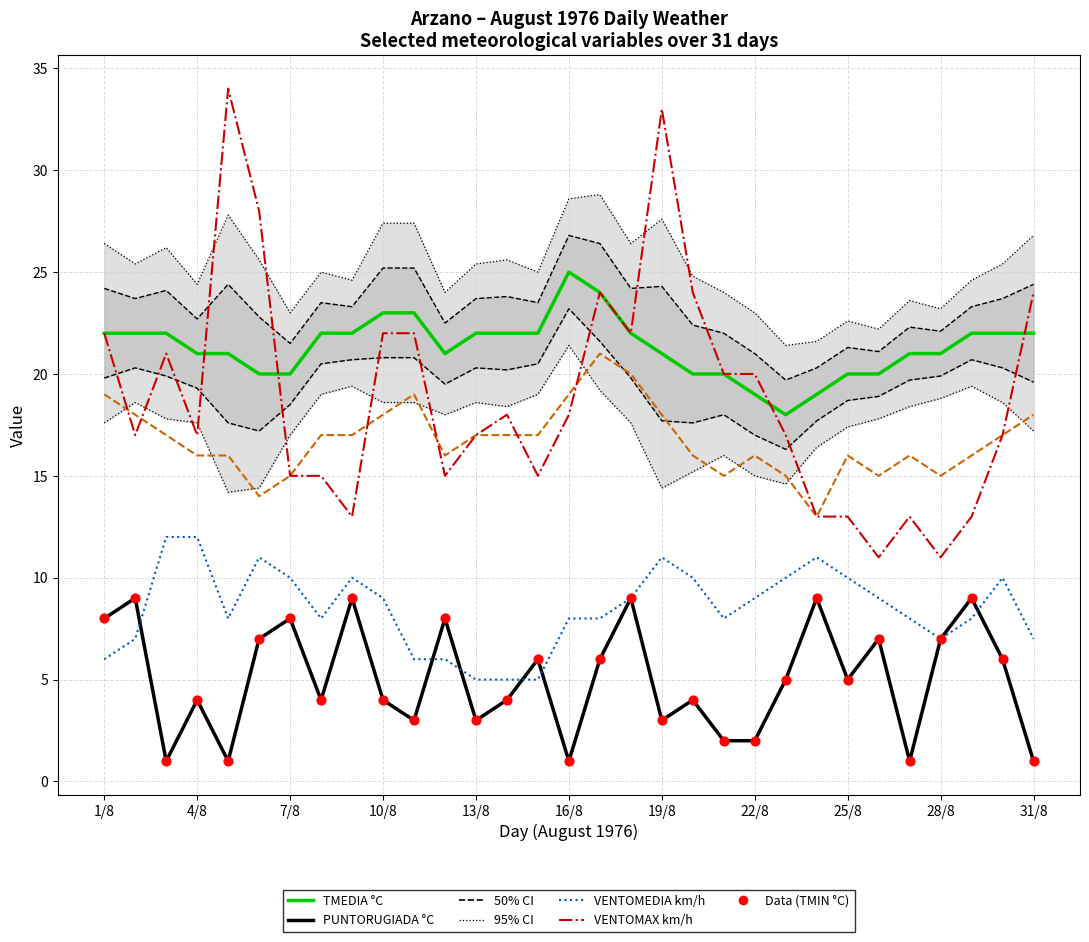

At how many categories does at least one series exceed 16?

31